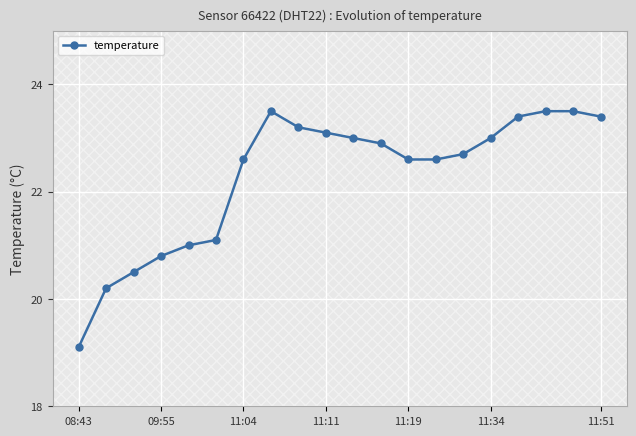

Reading right to left, list all the values displayed in this chart.

23.4	23.5	23.5	23.4	23.0	22.7	22.6	22.6	22.9	23.0	23.1	23.2	23.5	22.6	21.1	21.0	20.8	20.5	20.2	19.1